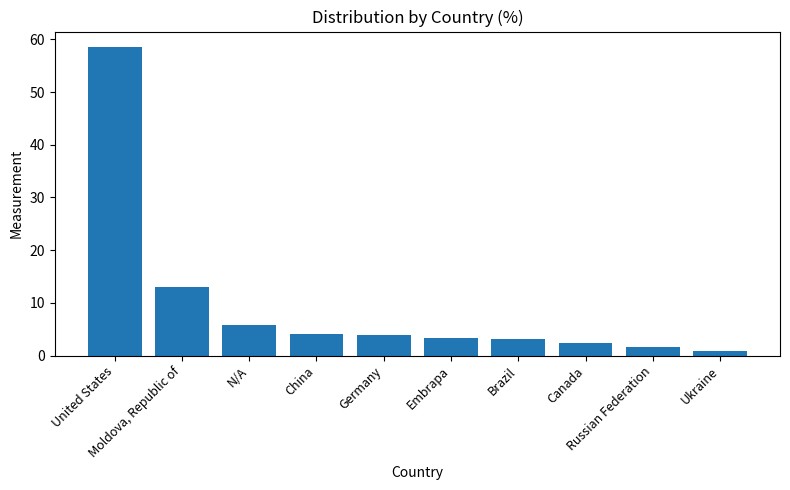

Count the number of data series in this chart.

1